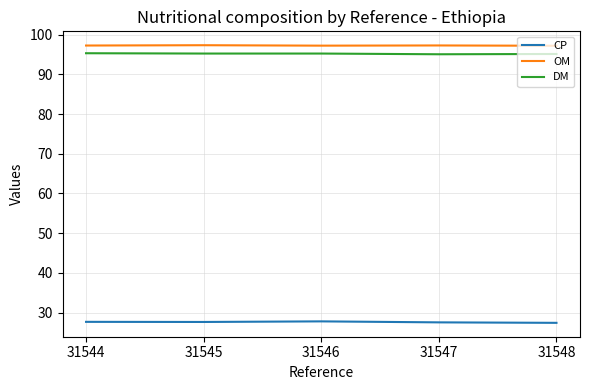

What is the difference between the highest and lowest values at 31546?

69.5